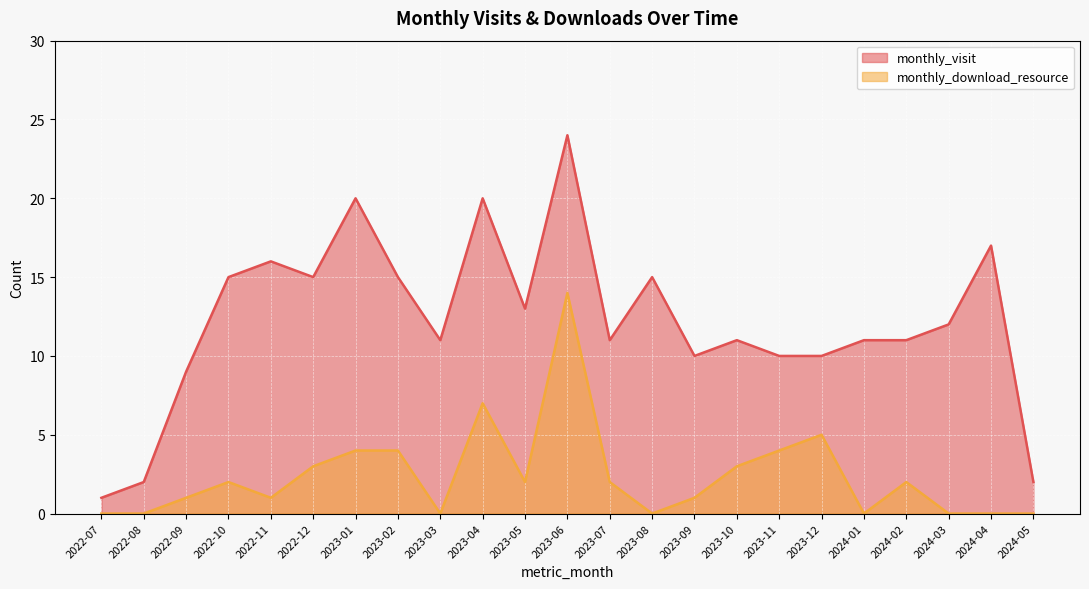

What is the label of the 6th point from the right?

2023-12